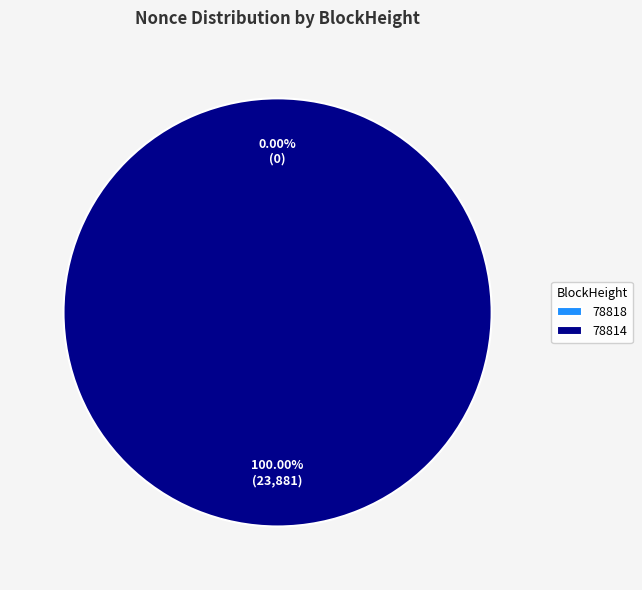

Is it true that 78814 is 93% of the pie?

False